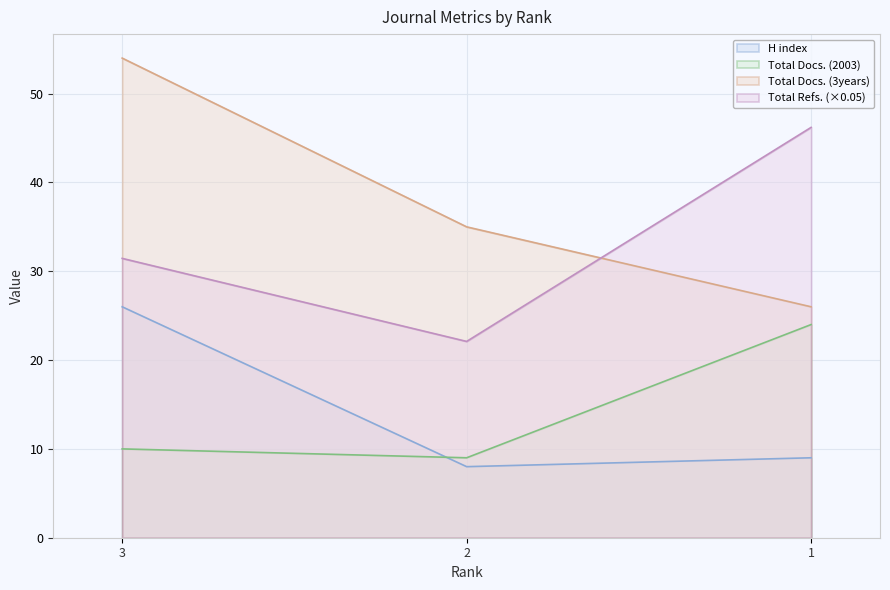

At which category does the chart reach its minimum across all series?

2